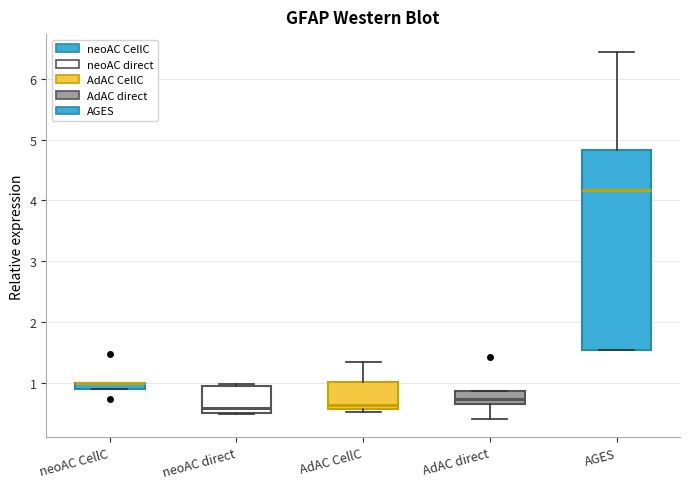

Where is the upper edge of the box for neoAC CellC on the y-axis? The values are not printed on the chart, so give them approximately, as read against the axis.

1.0